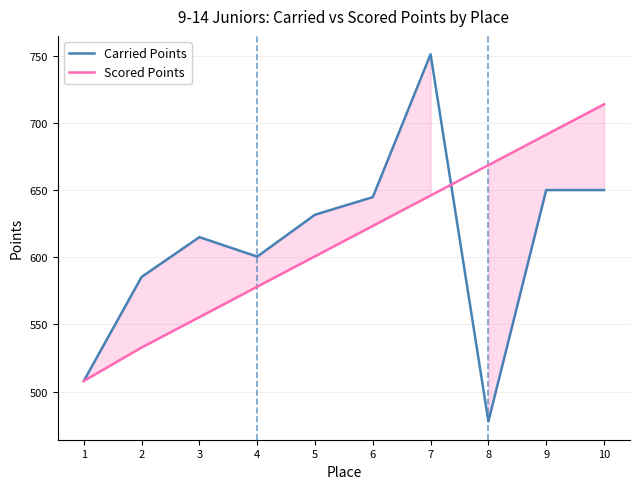

Reading right to left, what are all the values shown in this chart?

Carried Points: 650.0	650.0	477.9	751.0	644.8	631.7	600.5	615.0	585.4	508.0
Scored Points: 713.8	691.2	668.6	645.9	623.3	600.7	578.1	555.5	532.9	508.0